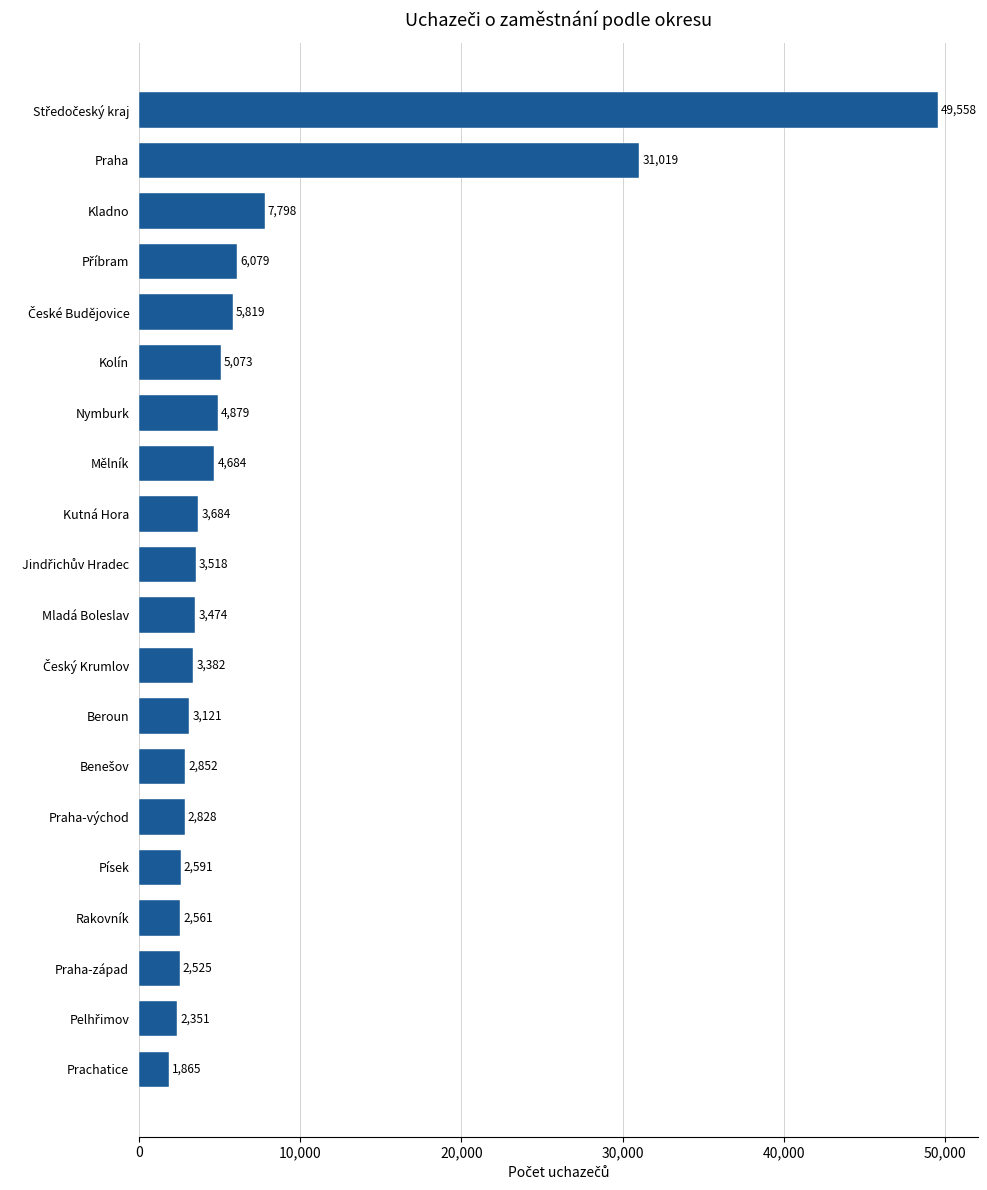

What is the change in value from Rakovník to Prachatice?

-696